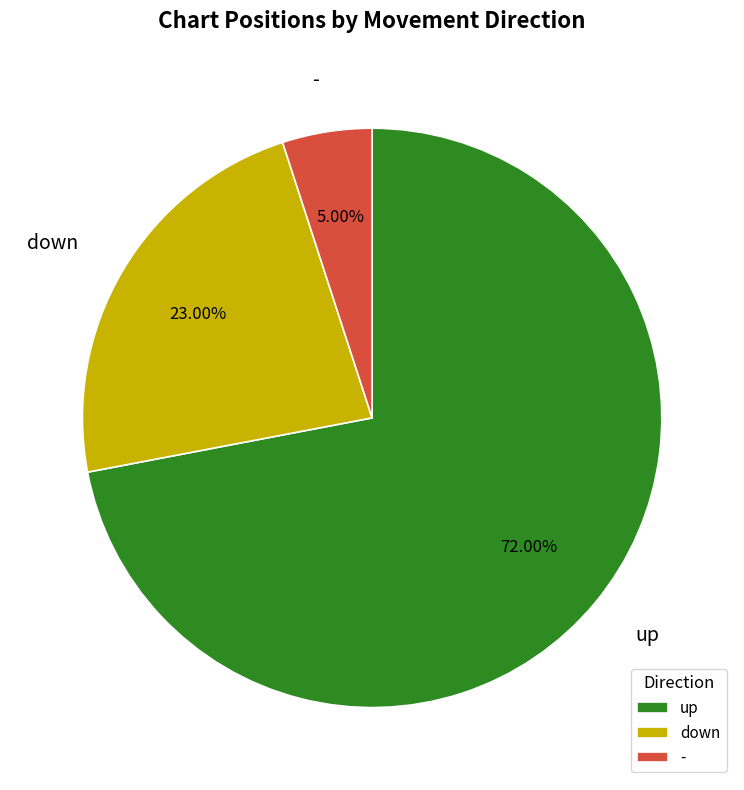

To the nearest percent, what percentage of the pie is up?

72%